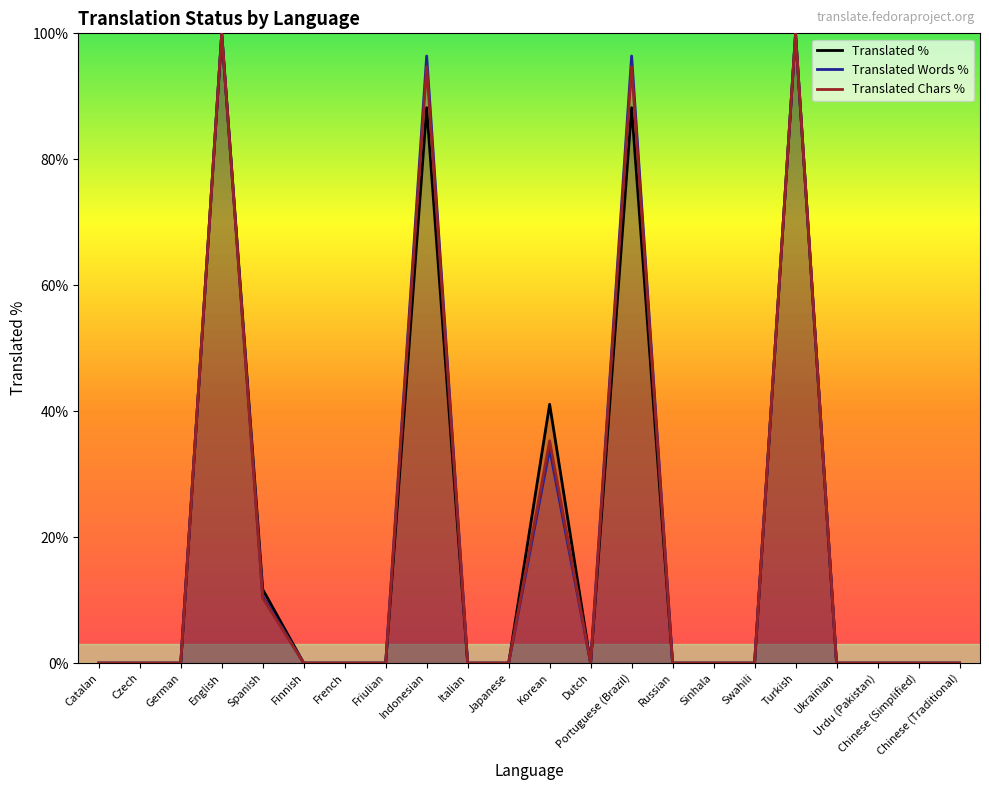

What is the total value across all series at Korean?

110.4